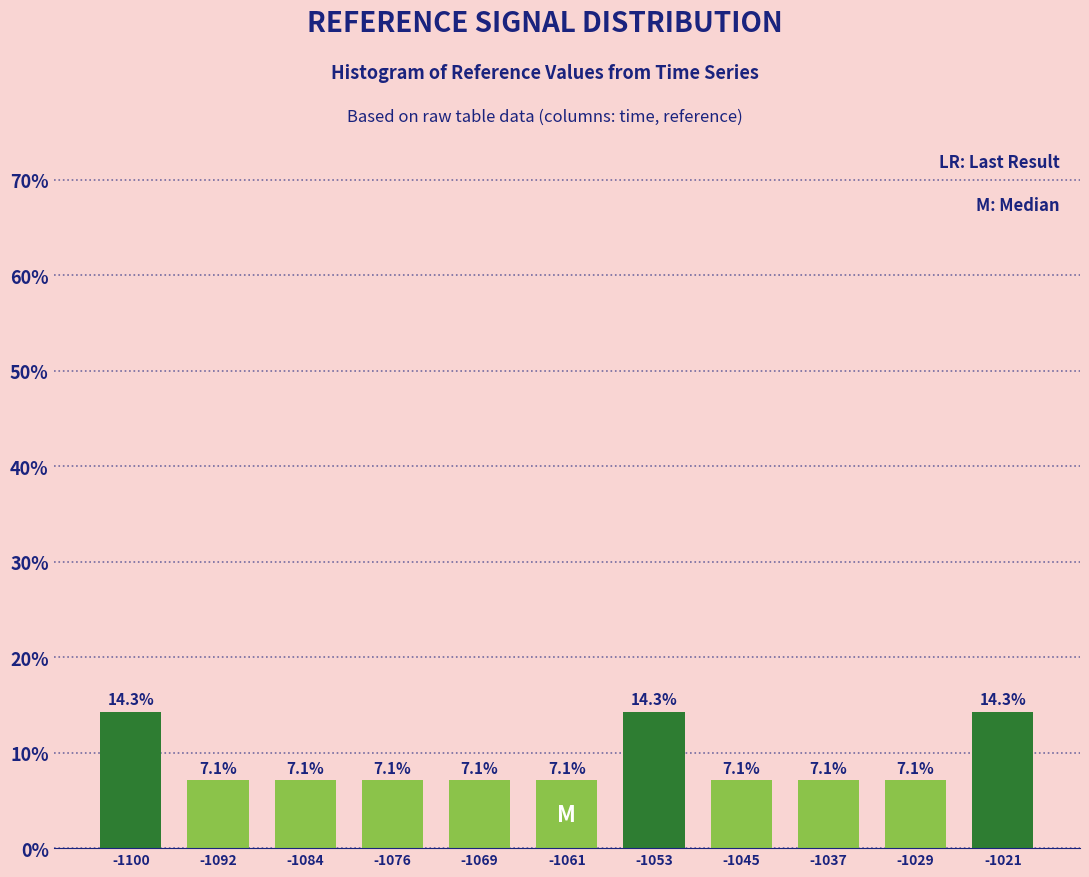

Reading left to right, transcribe all the data shown in this chart.

-1100=14.3	-1092=7.1	-1084=7.1	-1076=7.1	-1069=7.1	-1061=7.1	-1053=14.3	-1045=7.1	-1037=7.1	-1029=7.1	-1021=14.3